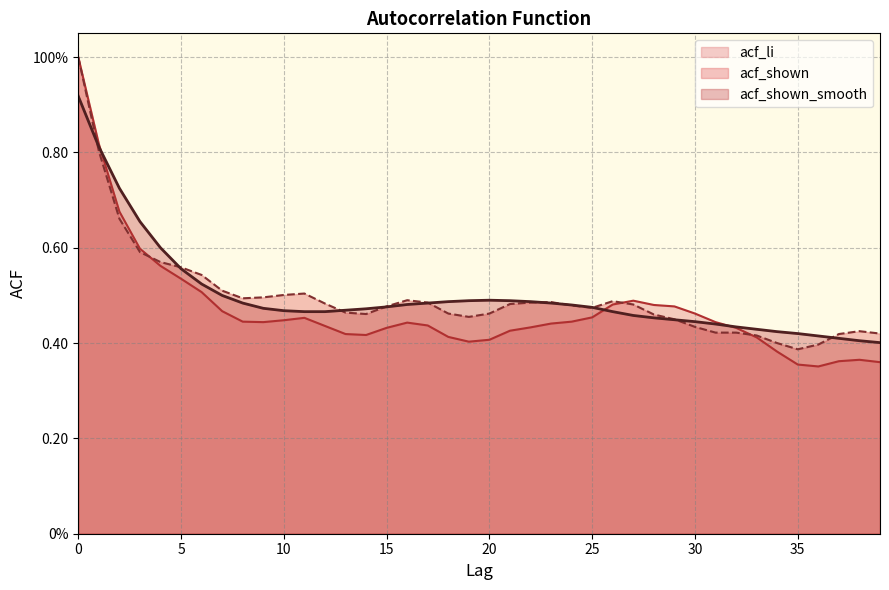

How many acf_shown values are between 0 and 1?

40